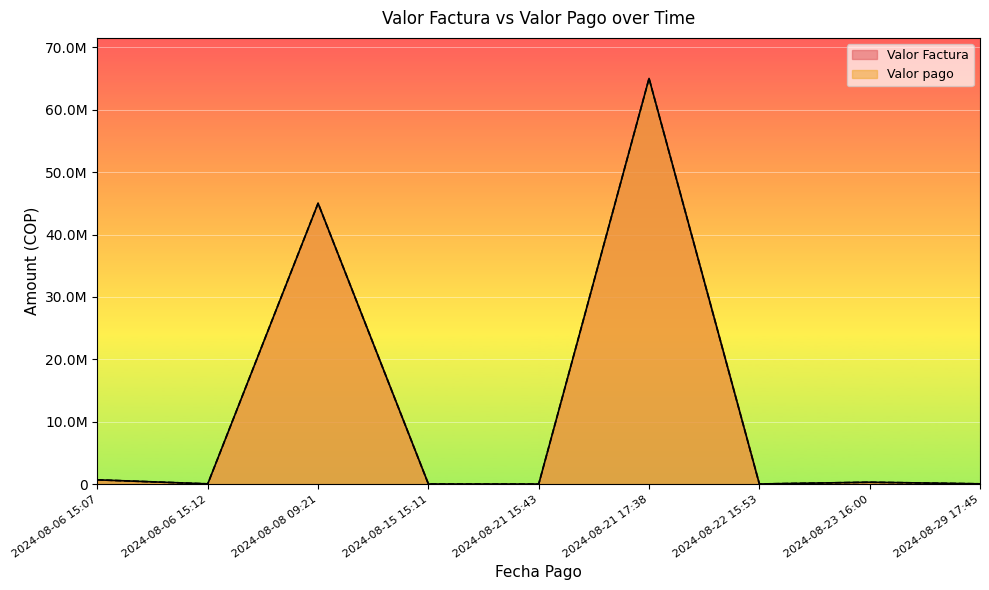

List the series in order of their peak value, highest first.

Valor Factura, Valor pago